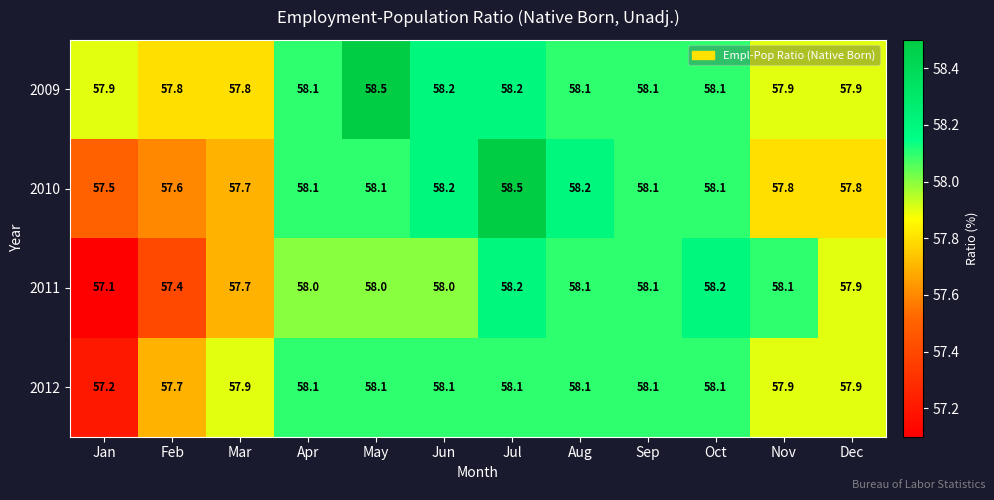

What is the difference between the maximum and minimum values in the 2012 series?

0.9